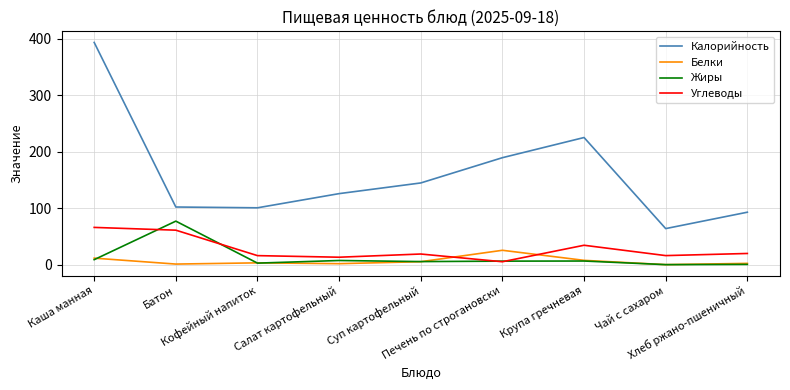

How many values in the Углеводы series are below 18?

4